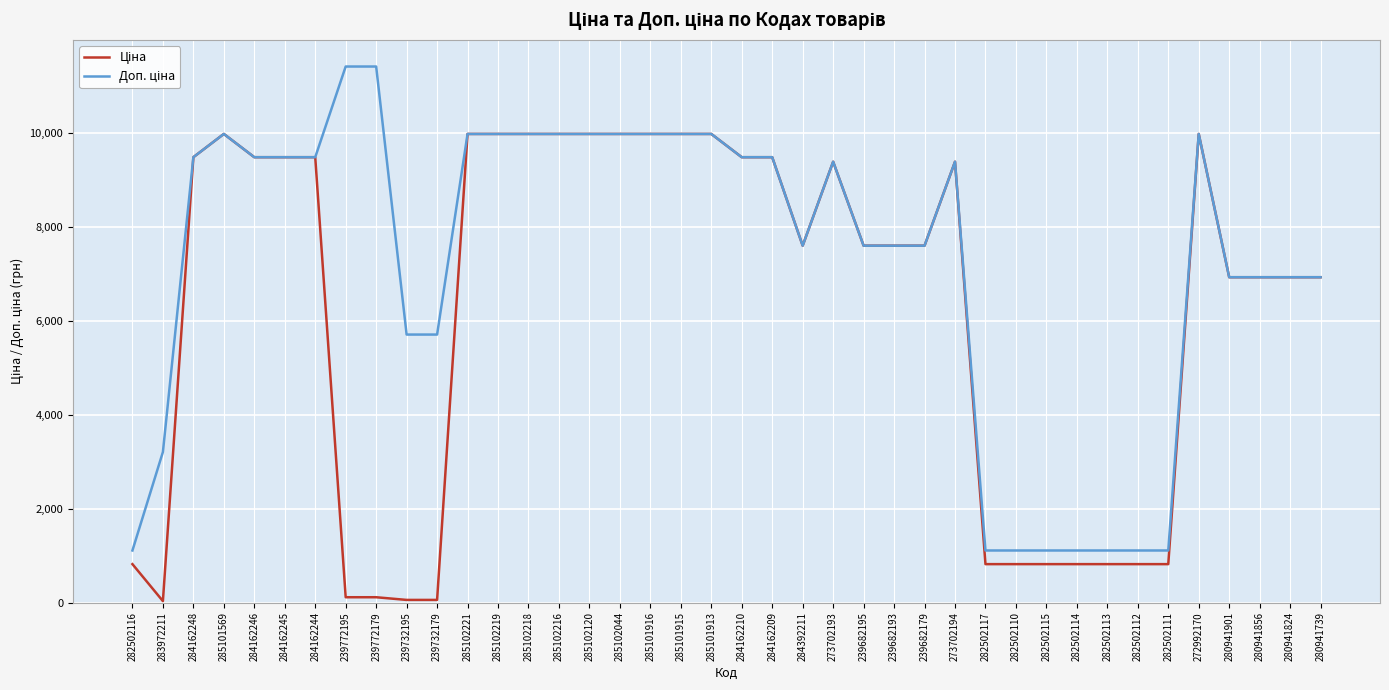

What is the total value across all series at 285101916?

19950.0